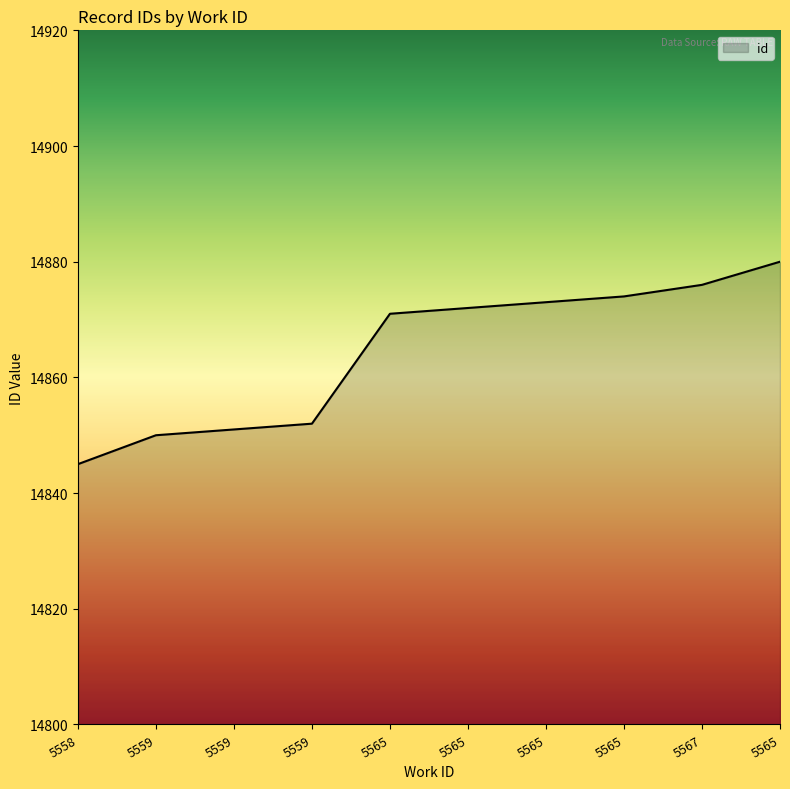

True or false: there are more than 2 points higher than both neighbors.

False